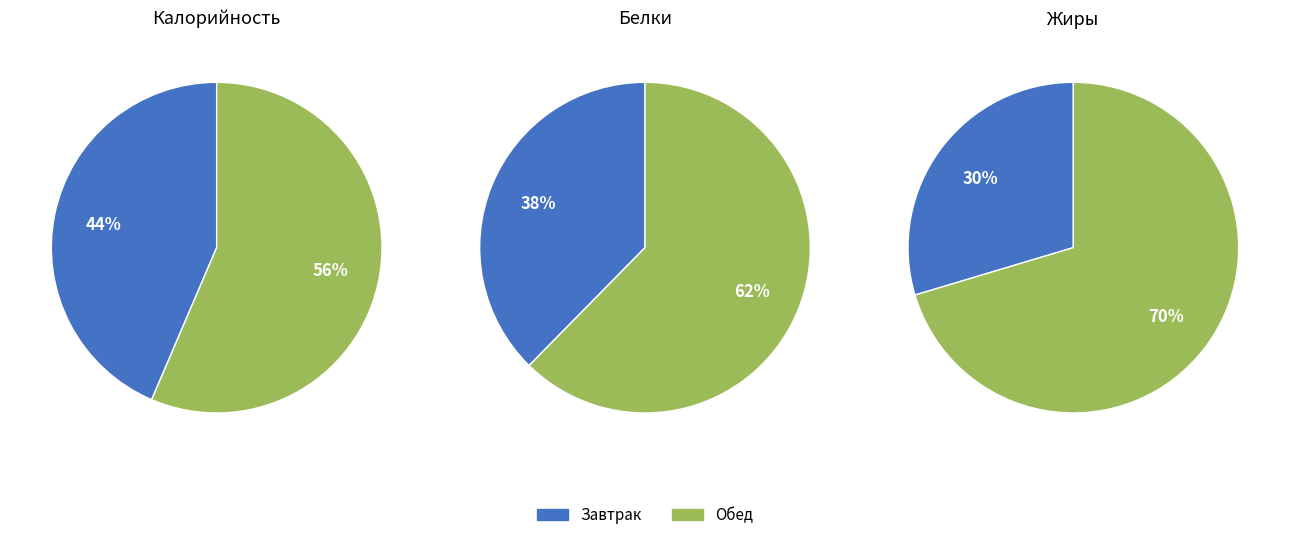

Does Хлеб ржаной (обед) account for over 50% of the chart?

No